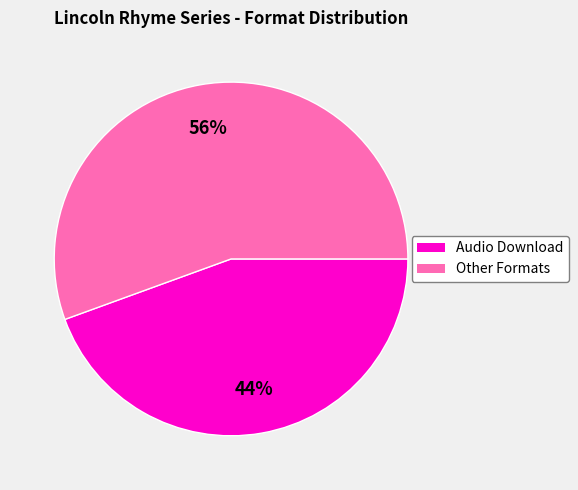

To the nearest percent, what is the average slice percentage?

50%